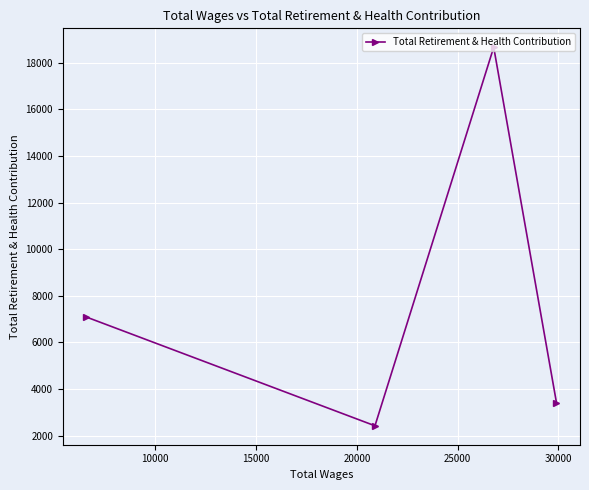

What is the minimum value shown in the chart?

2423